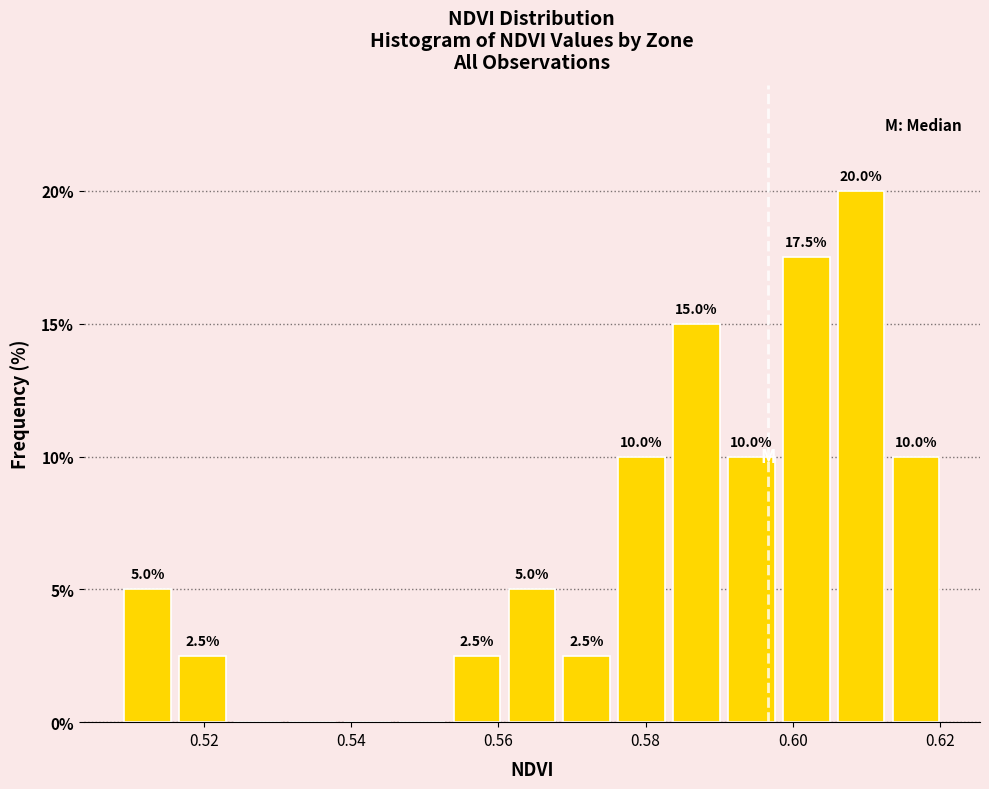

Read against the x-axis, roughly where is the centre of the tallest bar?

0.610